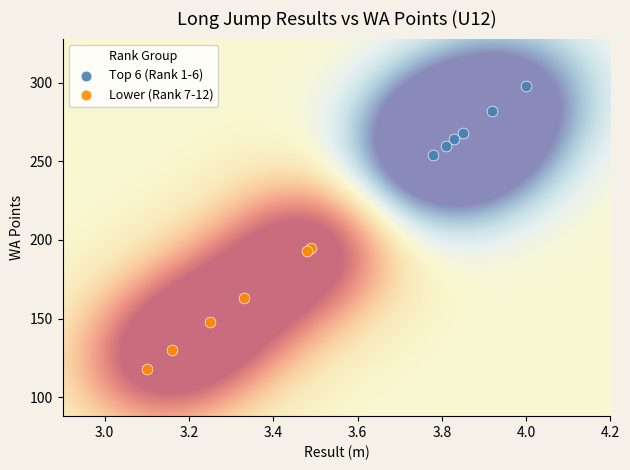

Which series has the widest spread of Y values?

Lower (Rank 7-12)